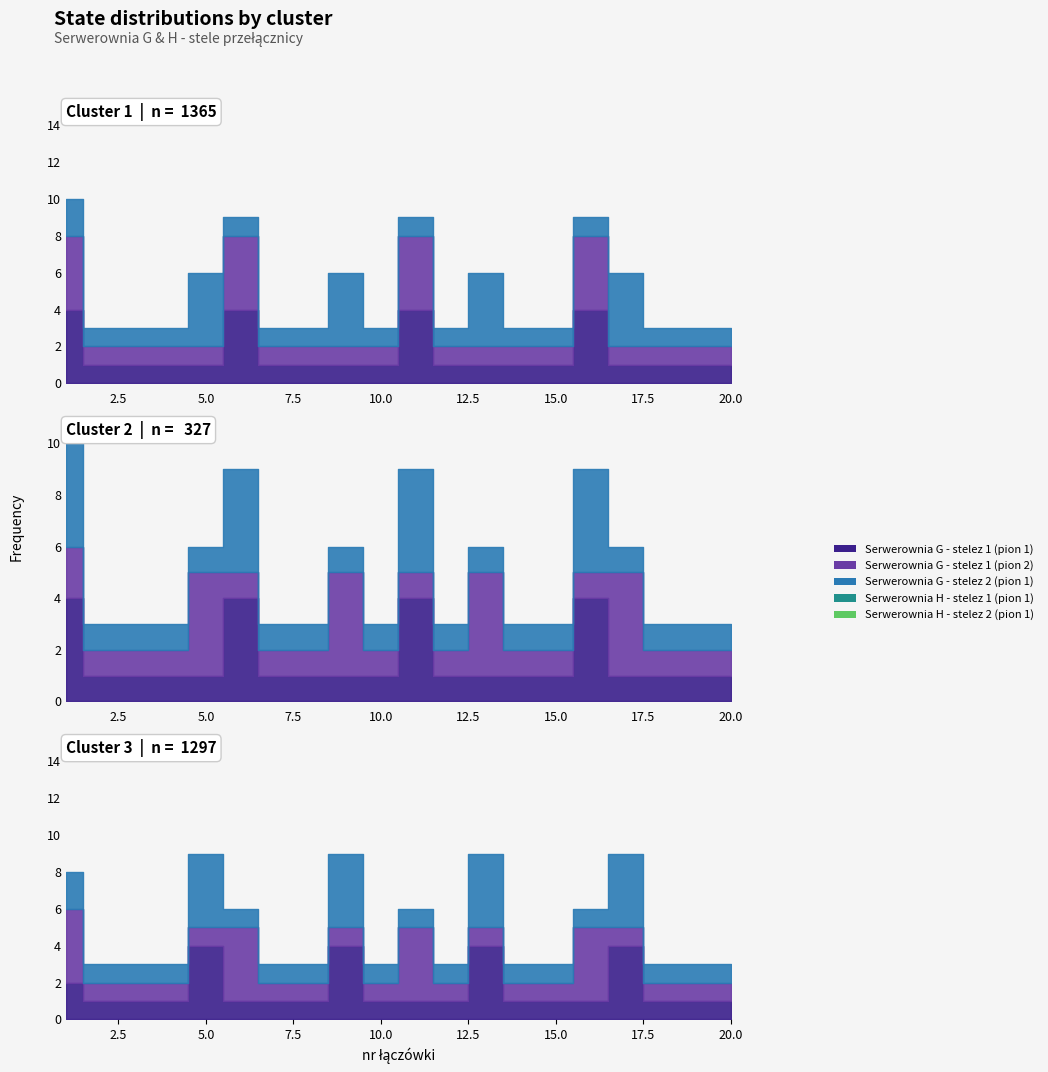

The Serwerownia H - stelez 1 (pion 1) series shows 1 at 7. True or false?

True